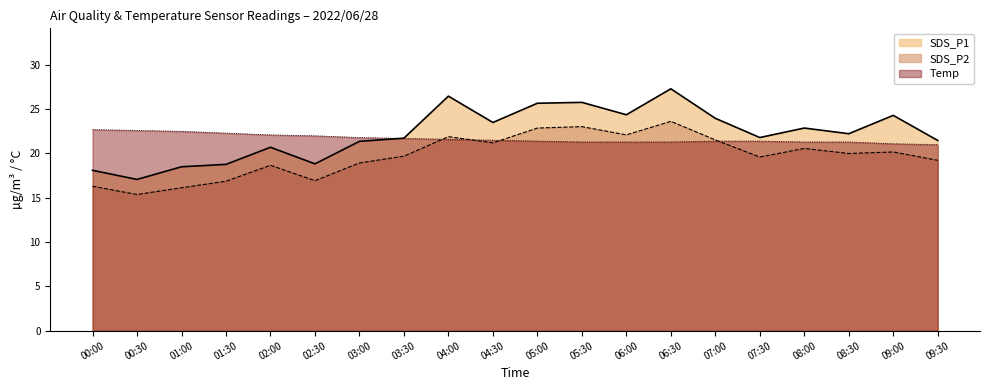

At which category is the sum across all series the highest?

06:30